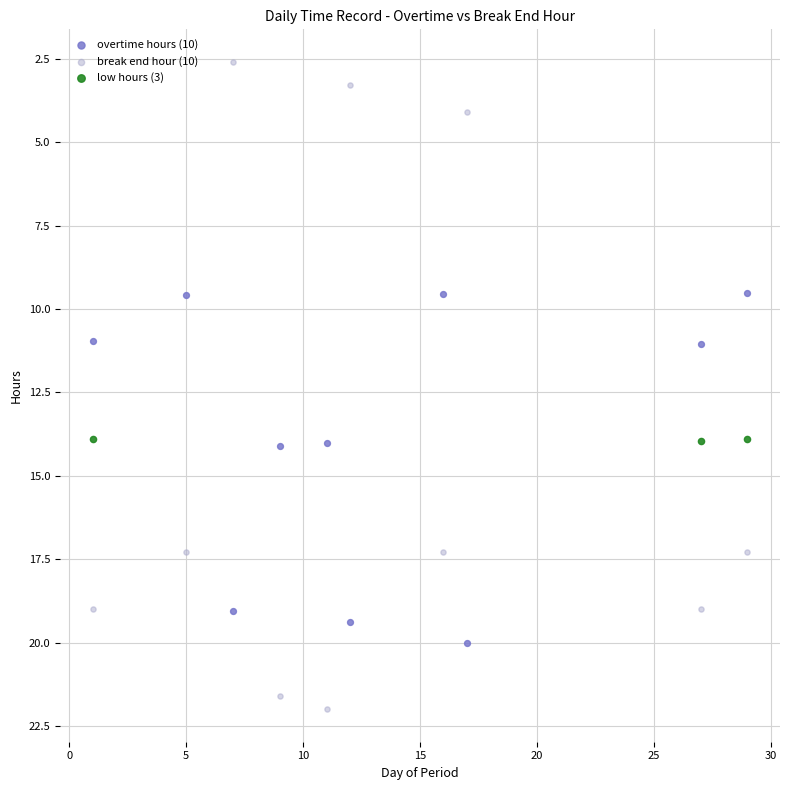

Which series has the largest Y range (max minus min)?

break end hour (10)